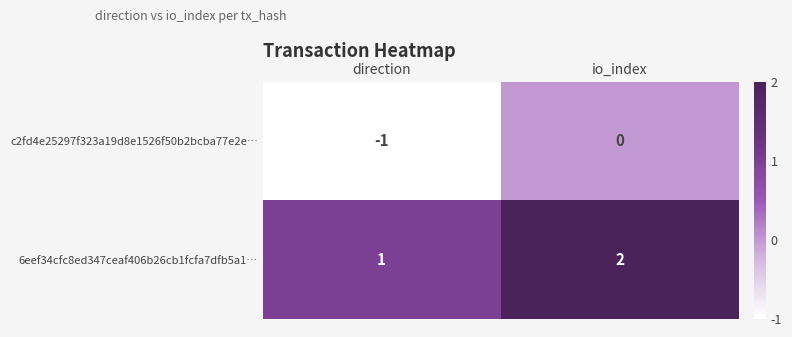

What is the sum of the 6eef34cfc8ed347ceaf406b26cb1fcfa7dfb5a1… values at direction and io_index?

3